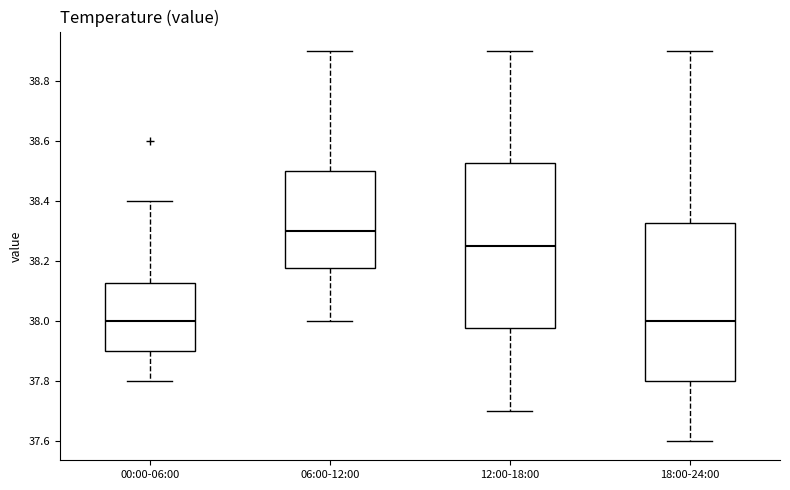

Reading left to right, read every box against the y-axis: the position of its median line, the range the box covers, and the ends of its whiskers. The values are not printed on the chart, so give them approximately, as read against the axis.

00:00-06:00: median 38.00, box 37.90 to 38.12, whiskers 37.80 to 38.40
06:00-12:00: median 38.30, box 38.18 to 38.50, whiskers 38.00 to 38.90
12:00-18:00: median 38.26, box 37.98 to 38.52, whiskers 37.70 to 38.90
18:00-24:00: median 38.00, box 37.80 to 38.32, whiskers 37.60 to 38.90